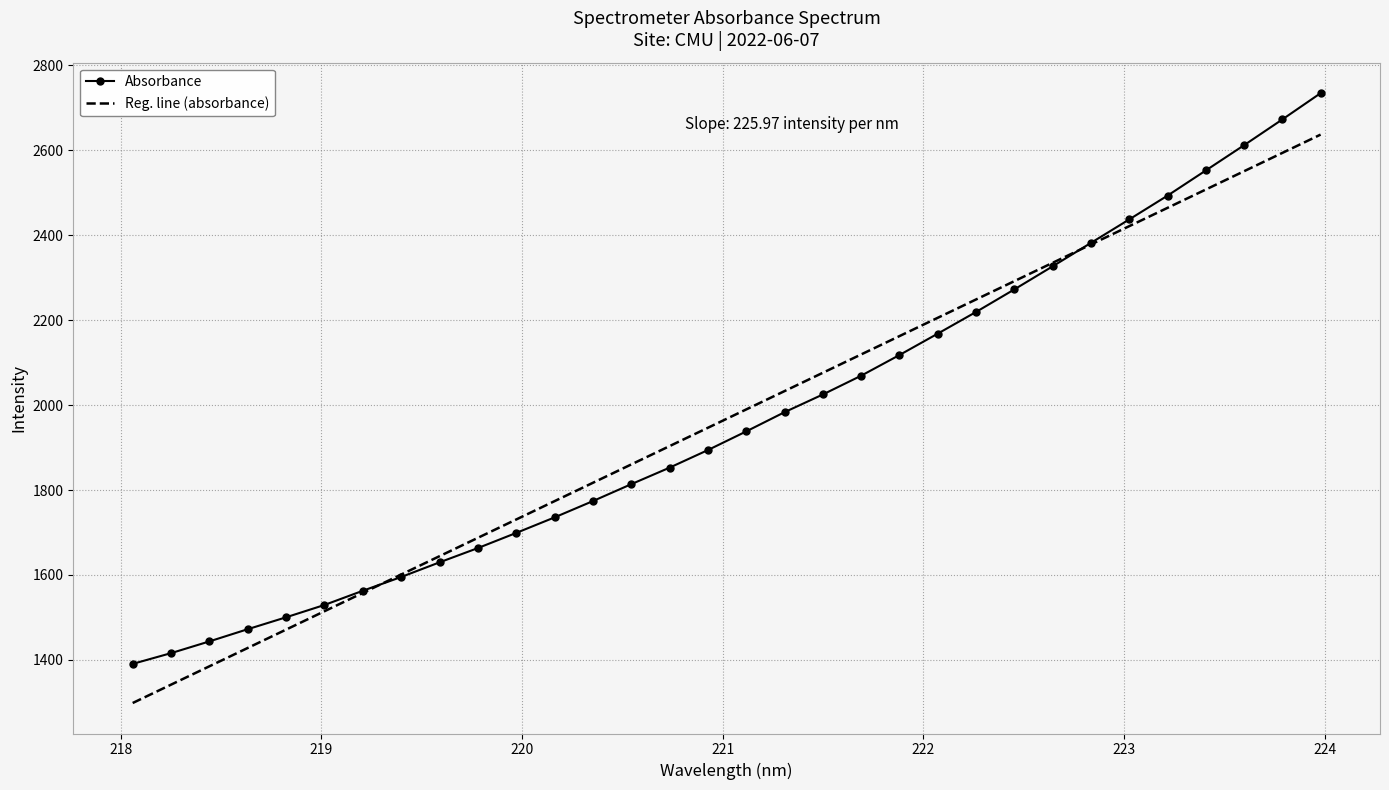

How many values in the Absorbance series are below 1937?

16